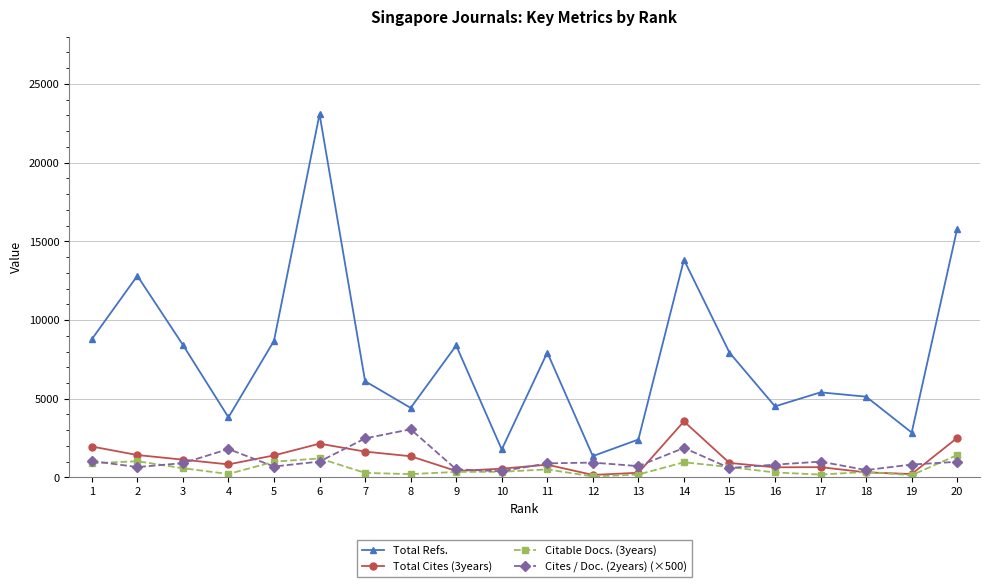

At which category does Total Cites (3years) reach its first local valley?

4